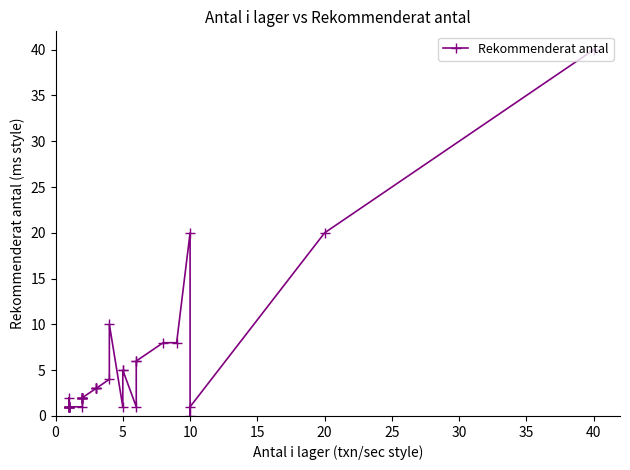

How many lines are shown in the chart?

1